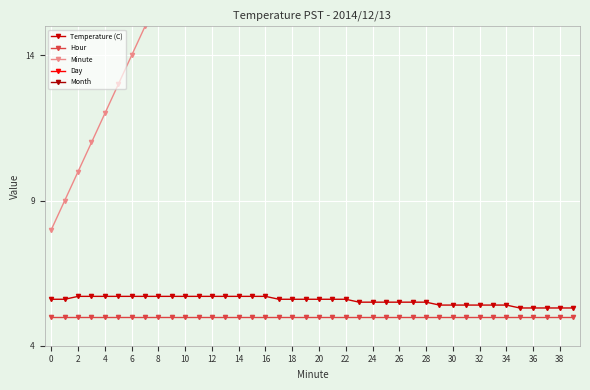

Which series has the largest range (max minus min)?

Minute